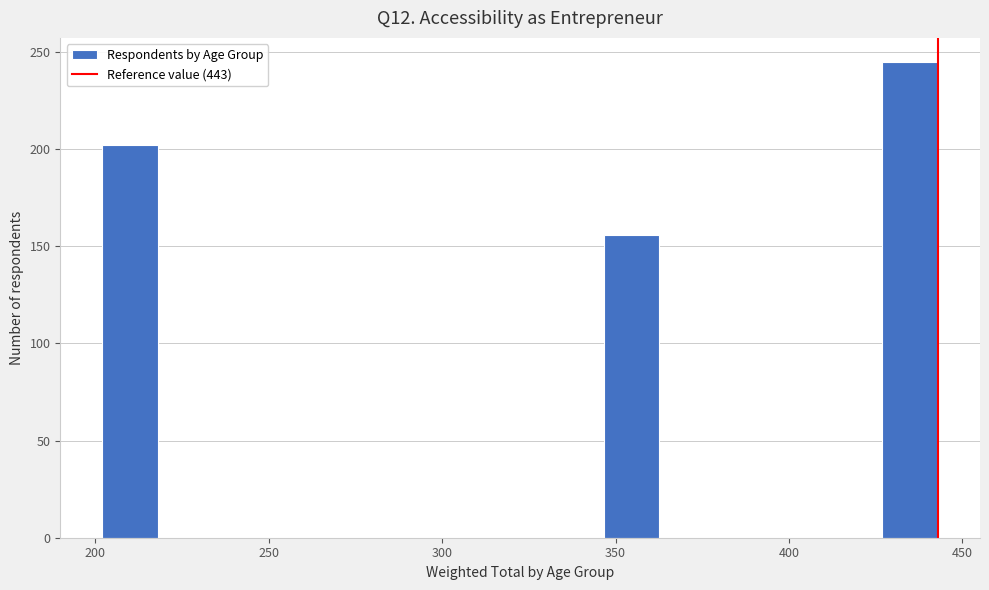

Read against the x-axis, roughly where is the centre of the tallest bar?

435